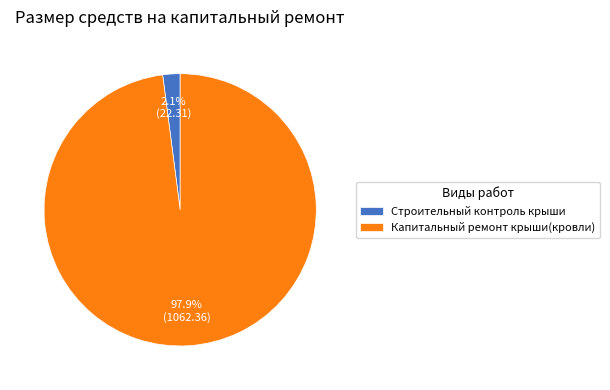

Is there any slice that represents more than half of the pie?

Yes